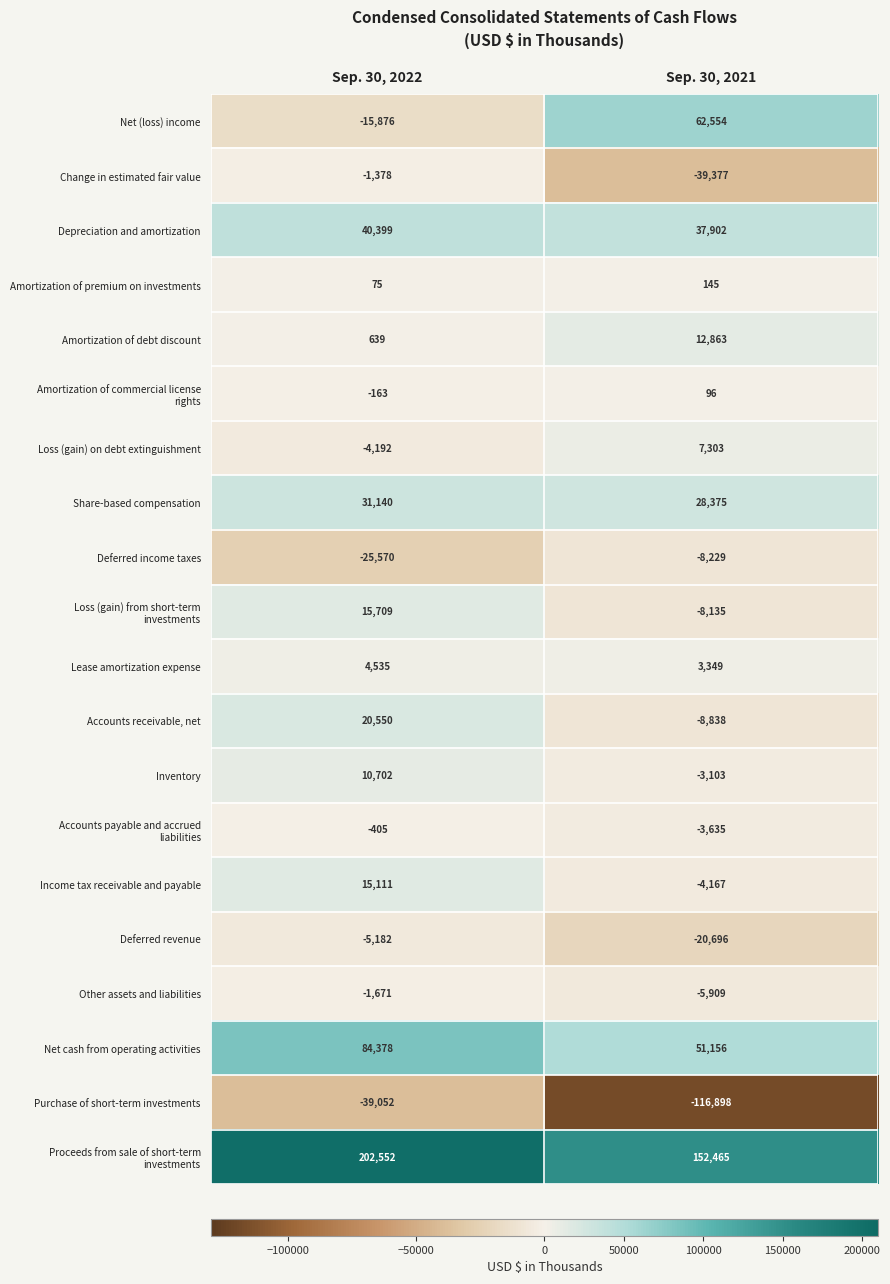

Read the Amortization of debt discount value at Sep. 30, 2021.

12863